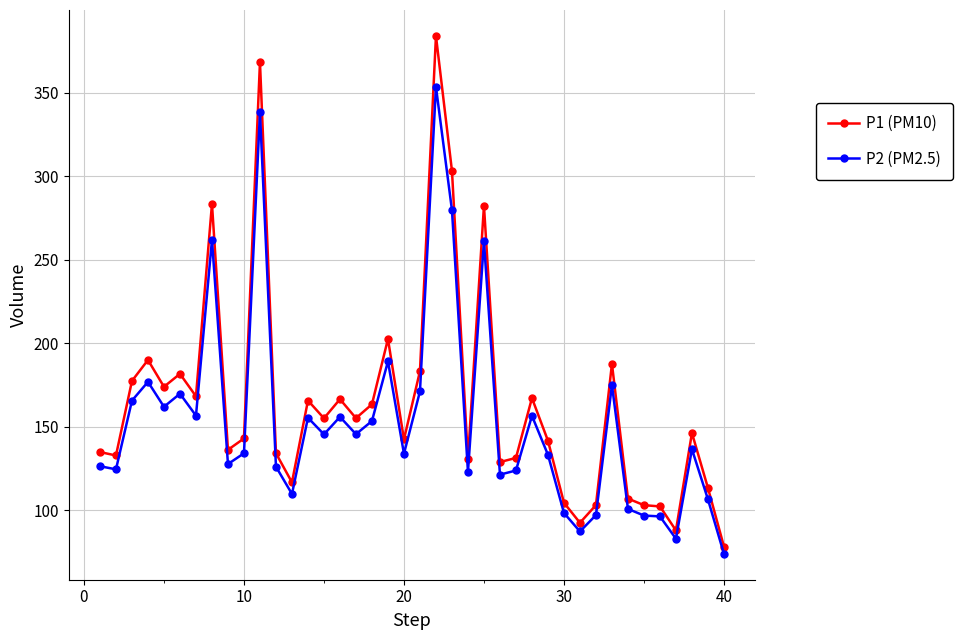

True or false: P2 (PM2.5) has more than 1 interior local peaks.

True